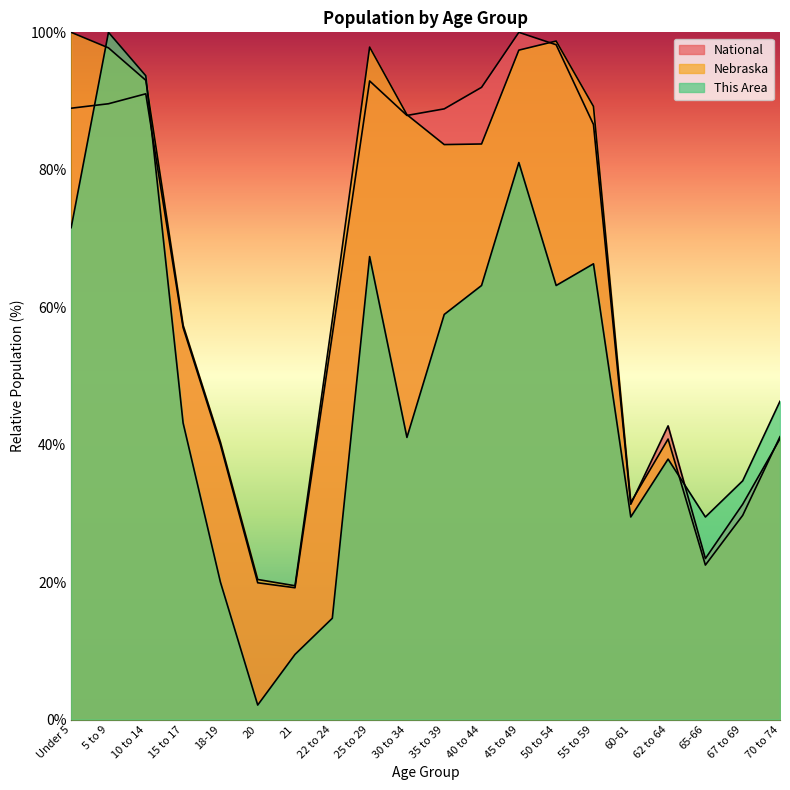

What position from the right is 45 to 49?

8